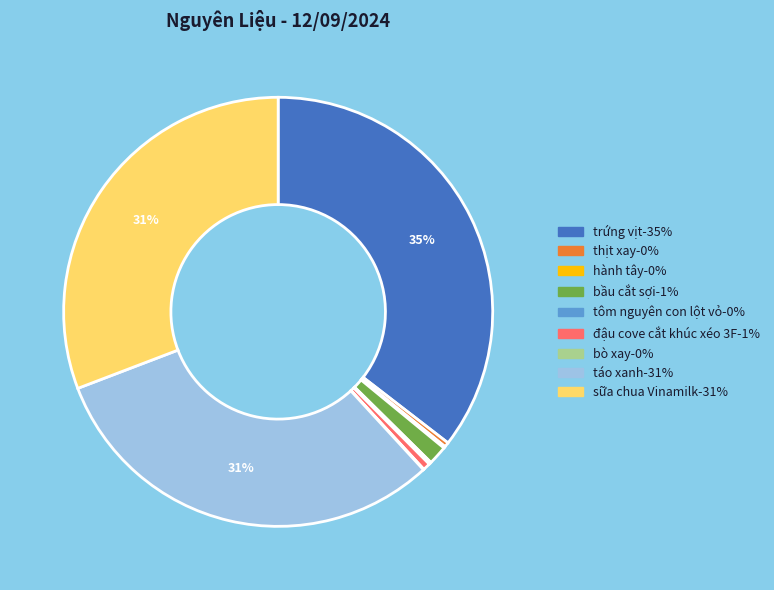

Is the sum of đậu cove cắt khúc xéo 3F and trứng vịt greater than half?

No